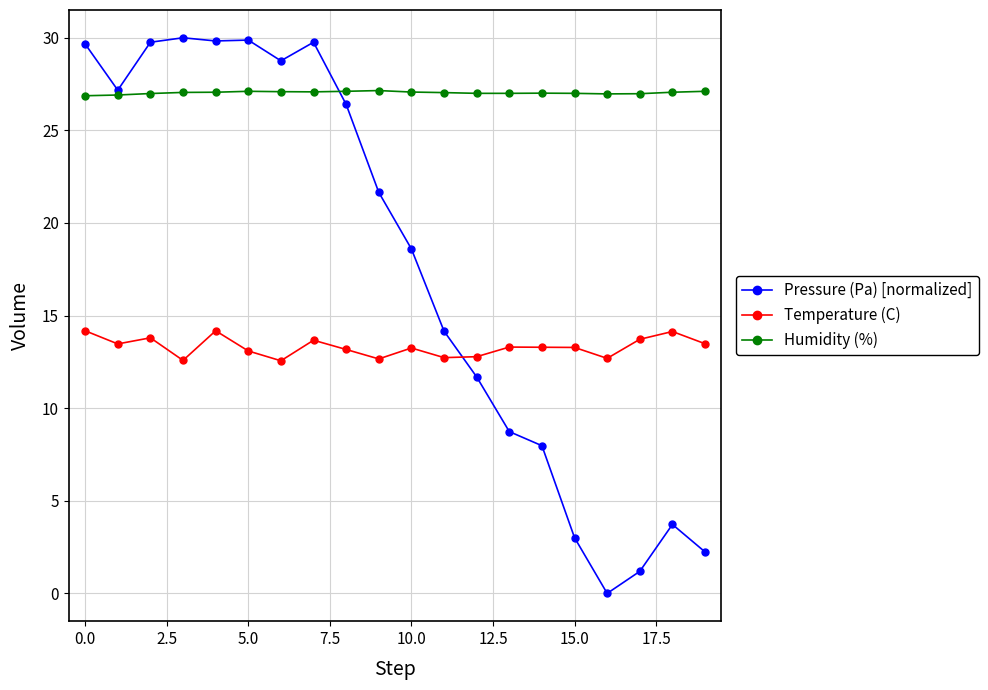

At how many categories does at least one series exceed 10?

20